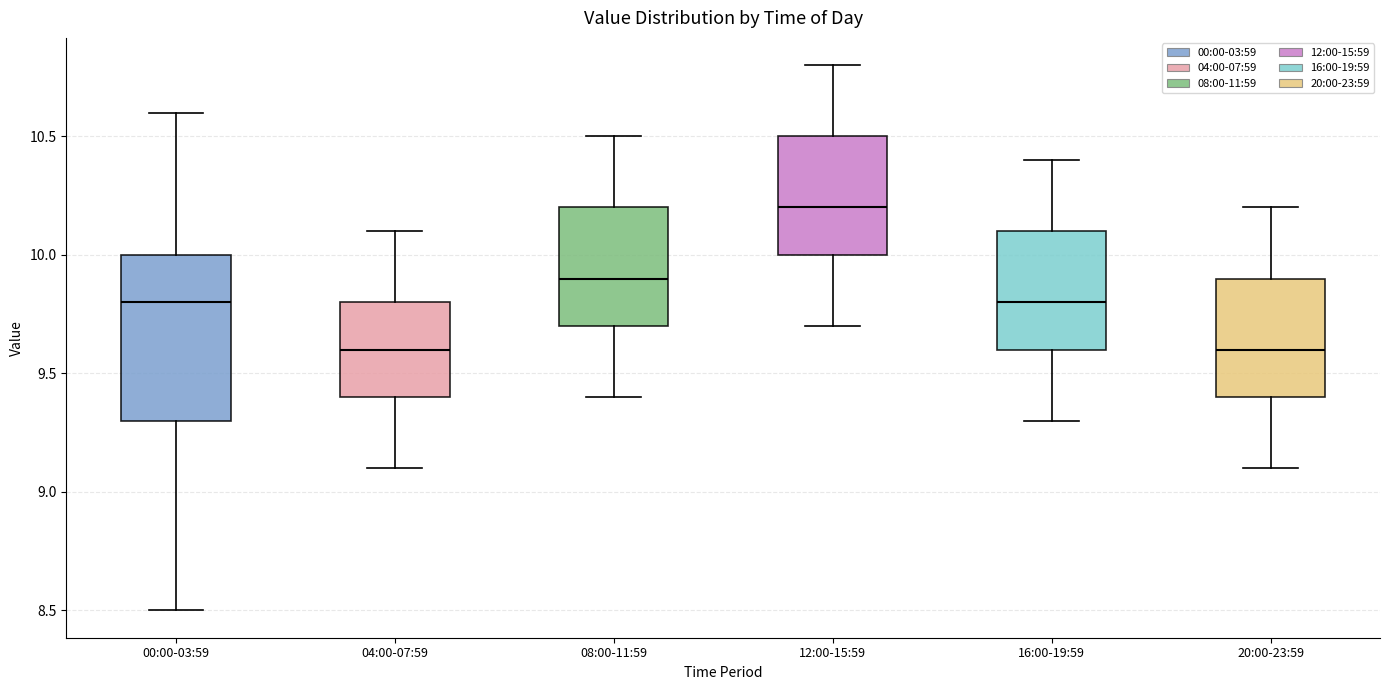

Which box has the highest median line?

12:00-15:59